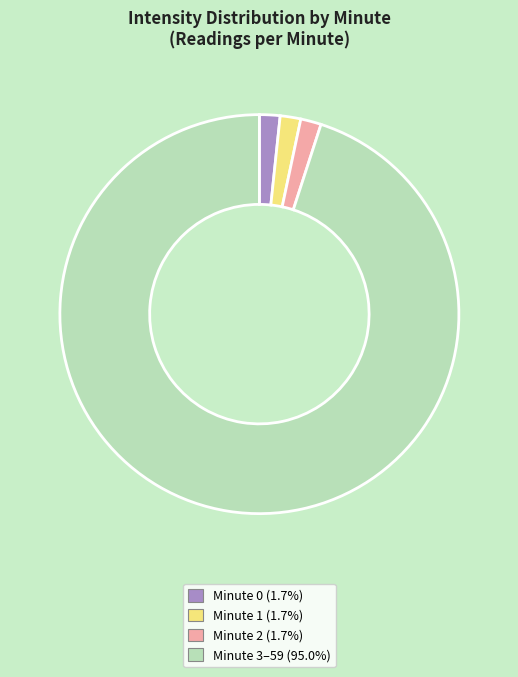

Combined, do Minute 1 and Minute 2 account for over 50%?

No